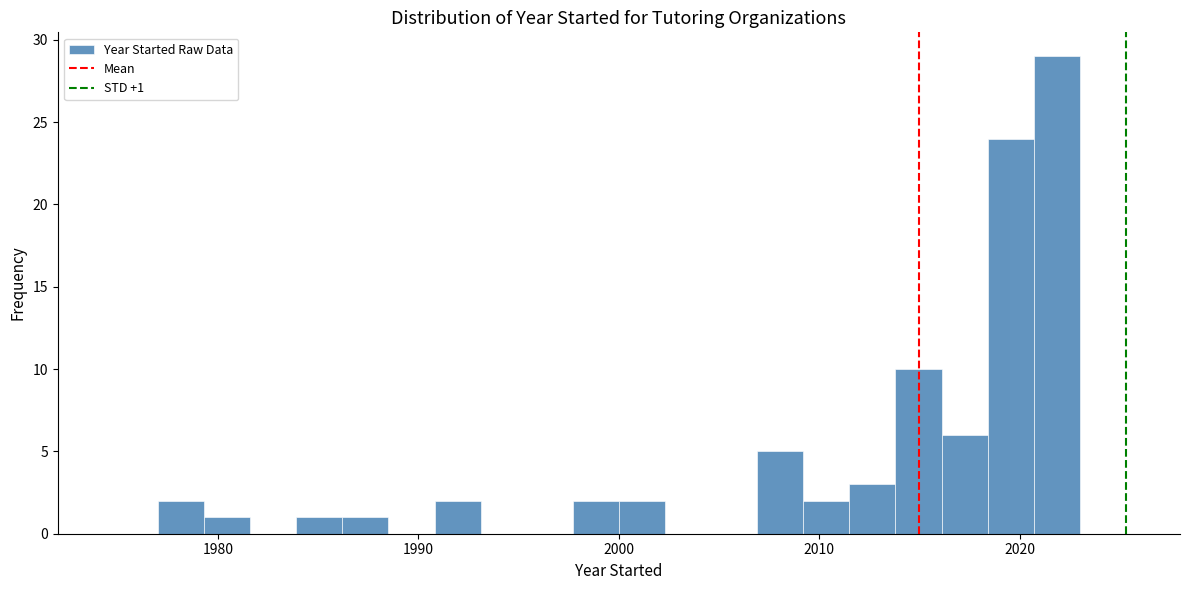

Around what value on the x-axis is the tallest bar? Give the approximate position of its centre, as read against the axis.

2022